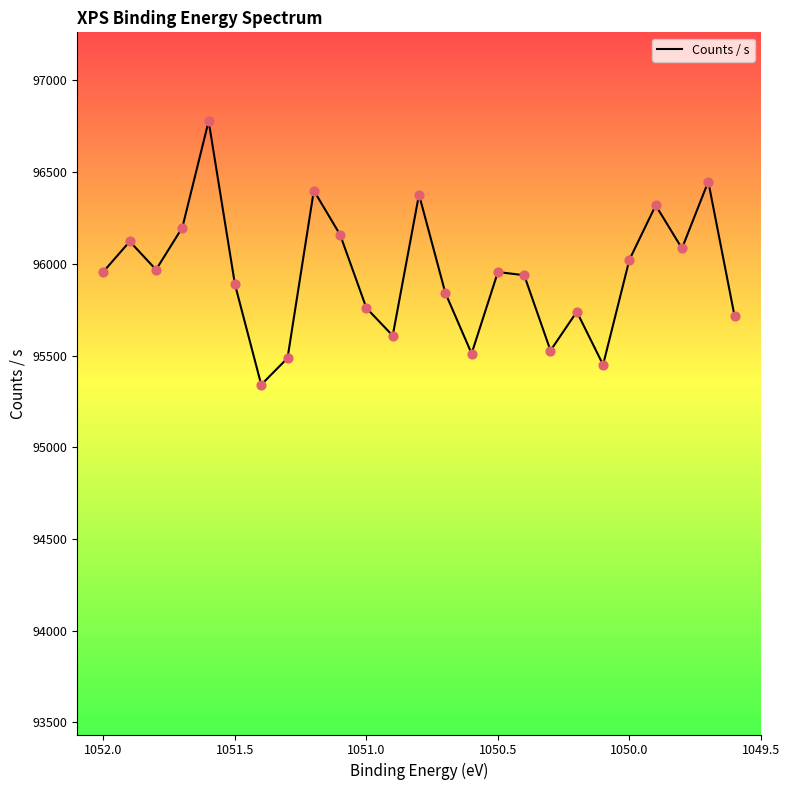

What is the change in value from 1050.0 to 10?

-363.3